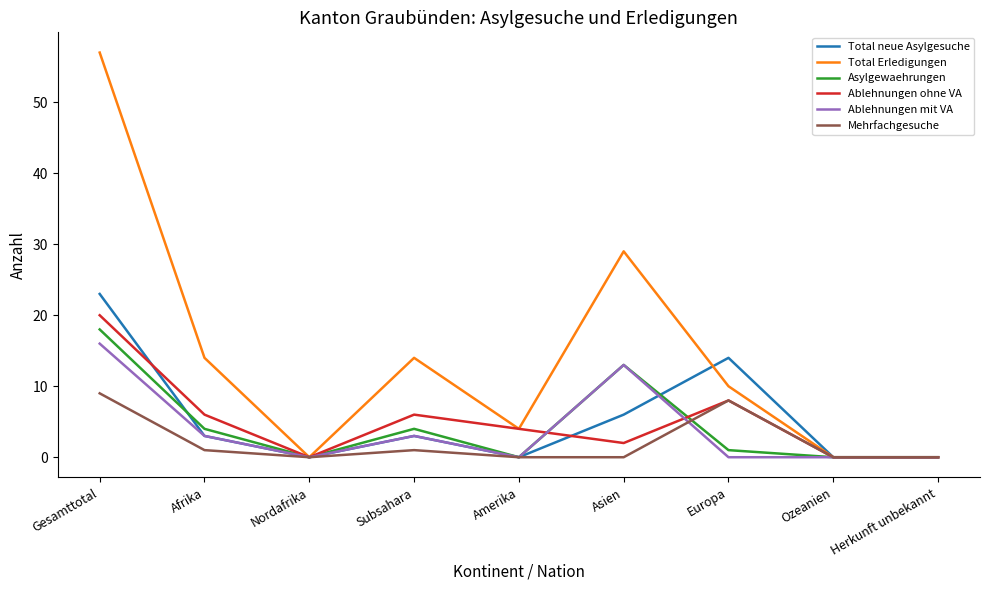

True or false: Mehrfachgesuche has more than 2 interior local peaks.

False